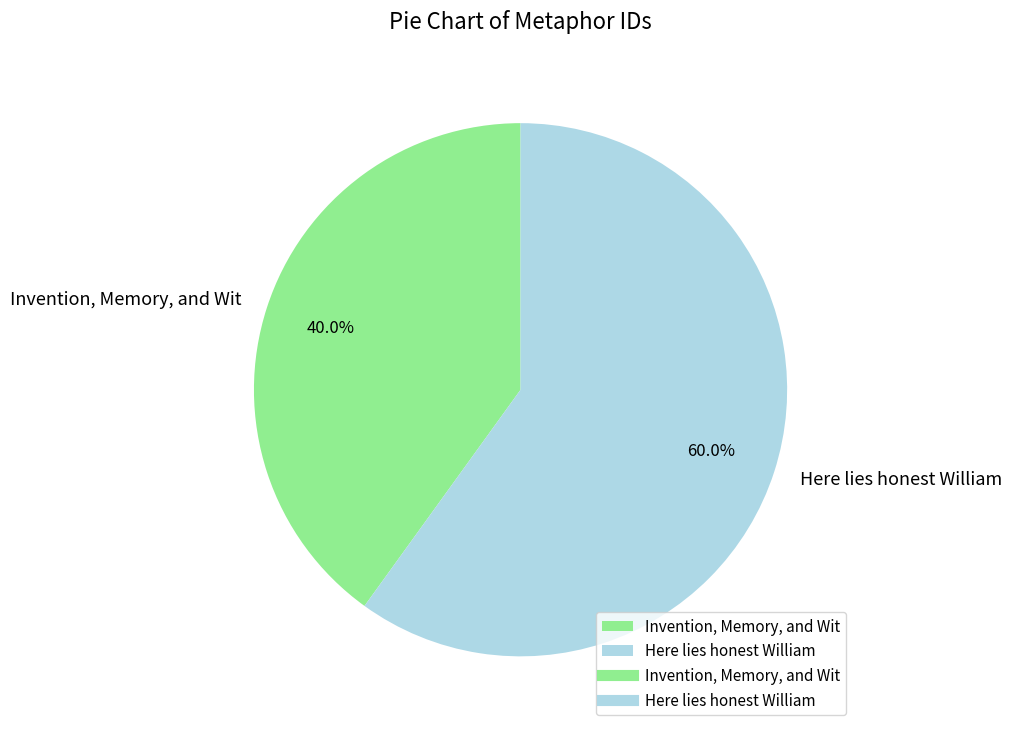

Rank the categories by value from highest to lowest.

Here lies honest William, Invention, Memory, and Wit